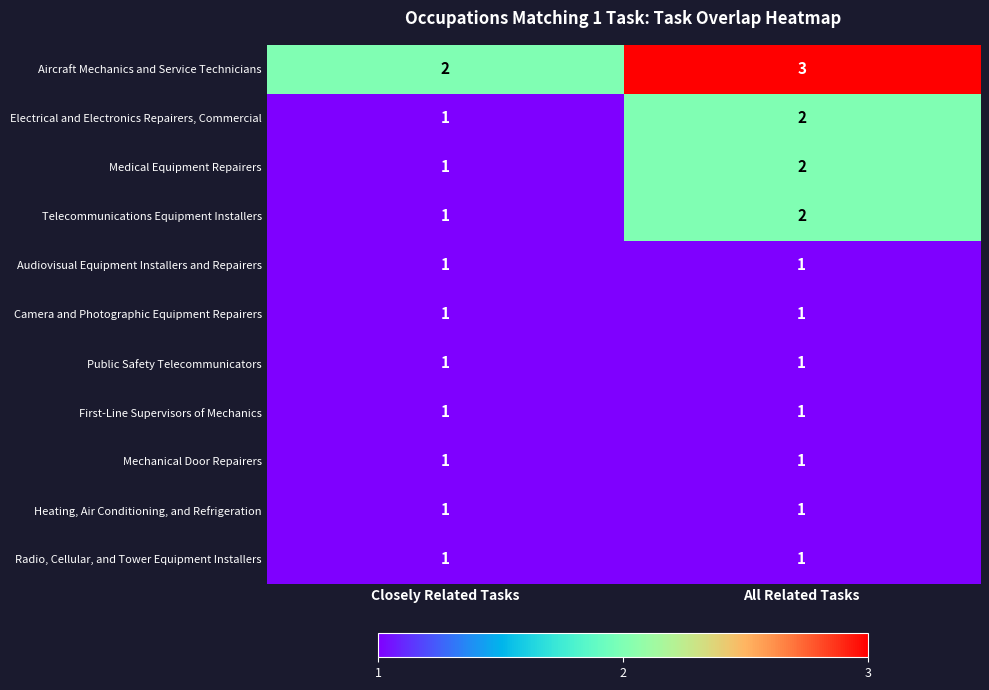

Reading left to right, list all the values displayed in this chart.

Aircraft Mechanics and Service Technicians: Closely Related Tasks=2	All Related Tasks=3
Electrical and Electronics Repairers, Commercial: Closely Related Tasks=1	All Related Tasks=2
Medical Equipment Repairers: Closely Related Tasks=1	All Related Tasks=2
Telecommunications Equipment Installers: Closely Related Tasks=1	All Related Tasks=2
Audiovisual Equipment Installers and Repairers: Closely Related Tasks=1	All Related Tasks=1
Camera and Photographic Equipment Repairers: Closely Related Tasks=1	All Related Tasks=1
Public Safety Telecommunicators: Closely Related Tasks=1	All Related Tasks=1
First-Line Supervisors of Mechanics: Closely Related Tasks=1	All Related Tasks=1
Mechanical Door Repairers: Closely Related Tasks=1	All Related Tasks=1
Heating, Air Conditioning, and Refrigeration: Closely Related Tasks=1	All Related Tasks=1
Radio, Cellular, and Tower Equipment Installers: Closely Related Tasks=1	All Related Tasks=1